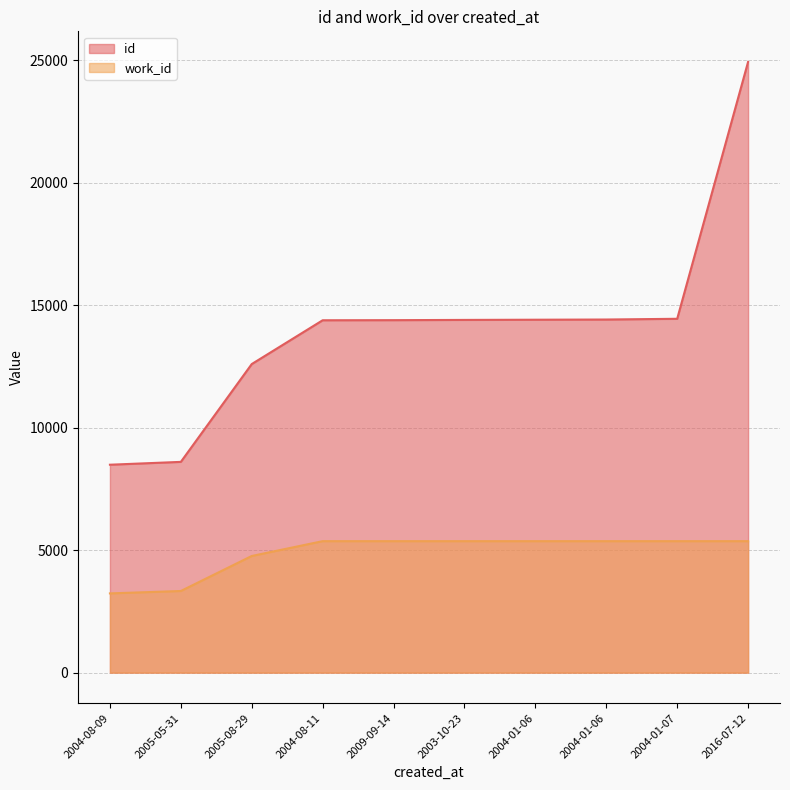

Reading left to right, extract all data points from this chart.

id: 8486	8602	12595	14382	14386	14396	14404	14412	14442	24928
work_id: 3234	3332	4761	5366	5366	5366	5366	5366	5366	5366